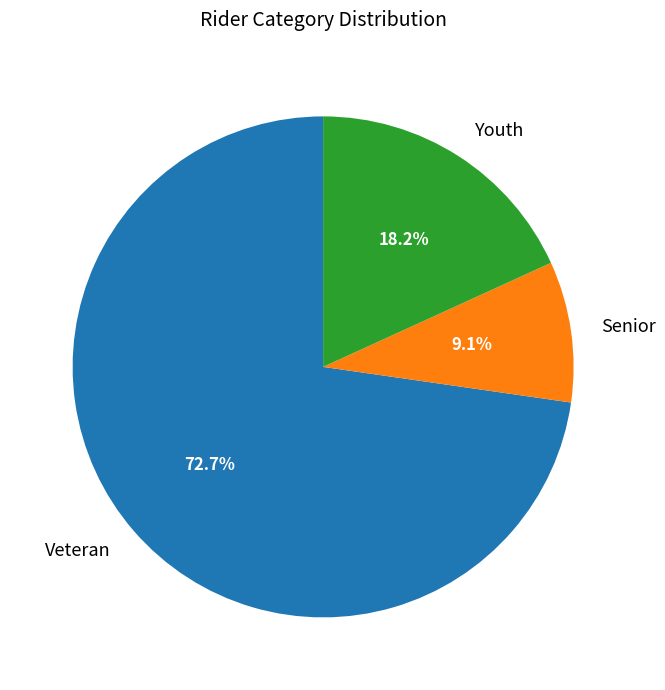

How many slices are in this pie chart?

3